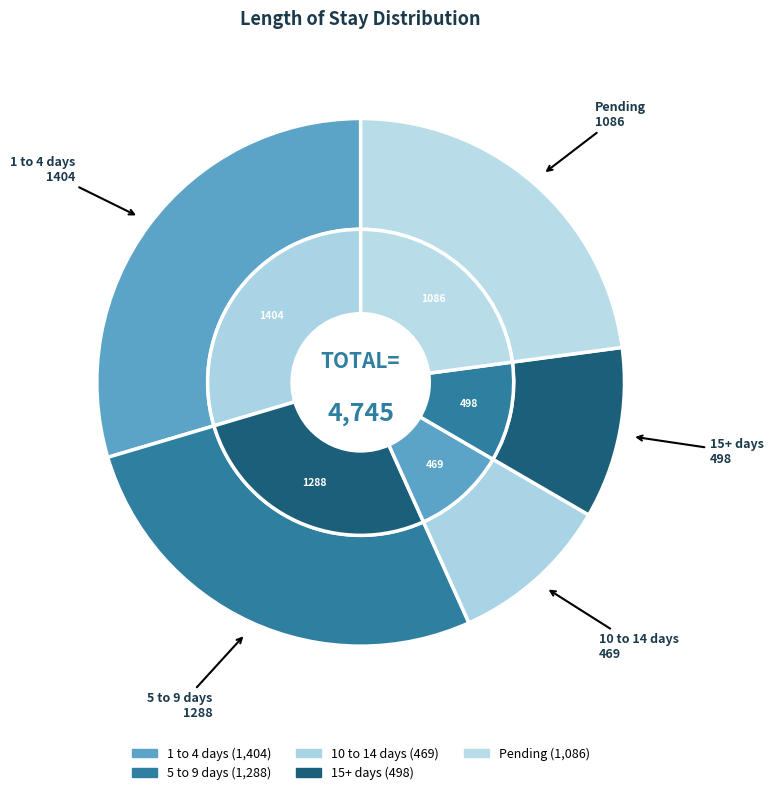

Combined, do 5 to 9 days and Pending account for over 50%?

Yes